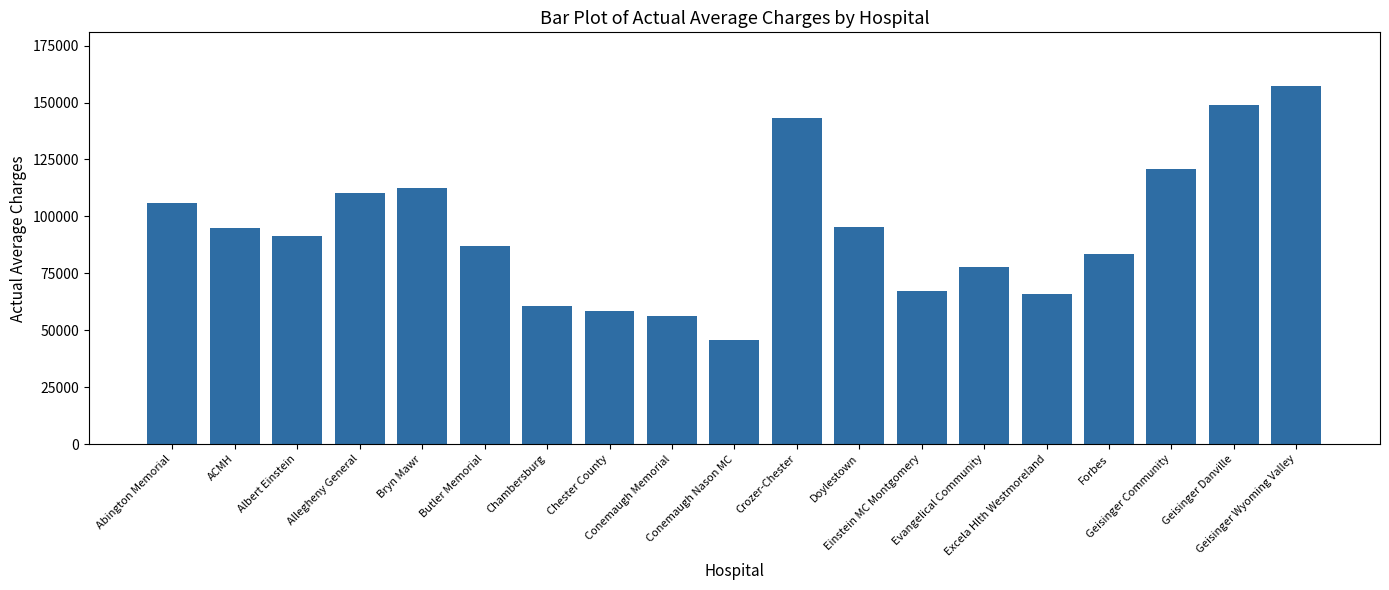

What is the approximate value at Geisinger Danville, to the nearest 10?

148770